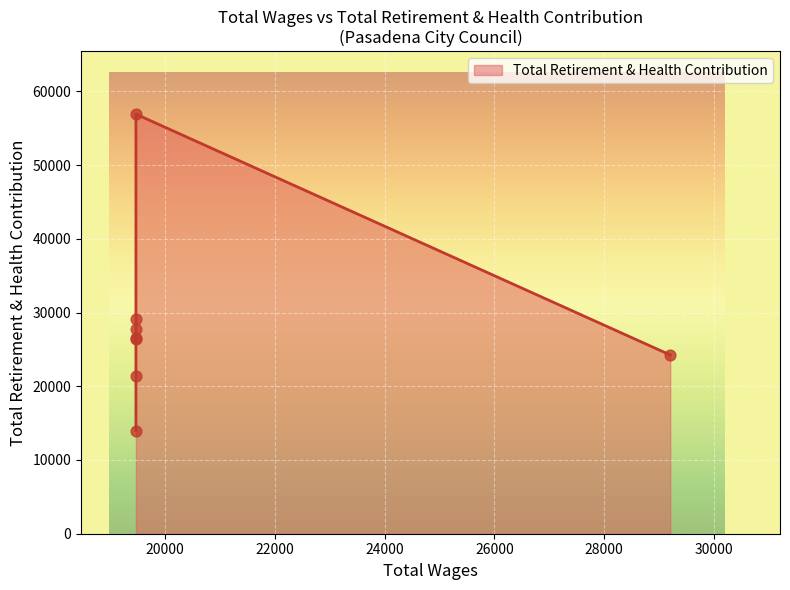

What is the change in value from 29203.0 to 19470.0?

+2111